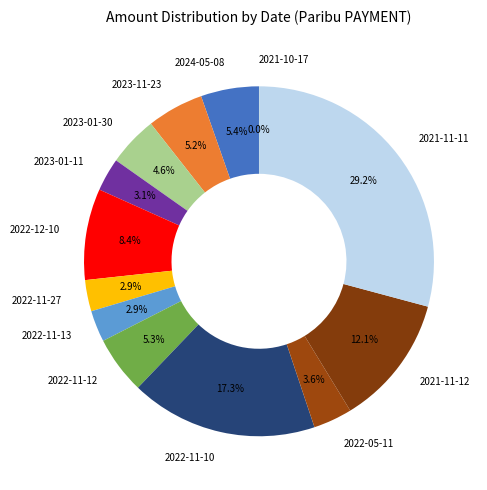

Which slice is the largest?

2021-11-11